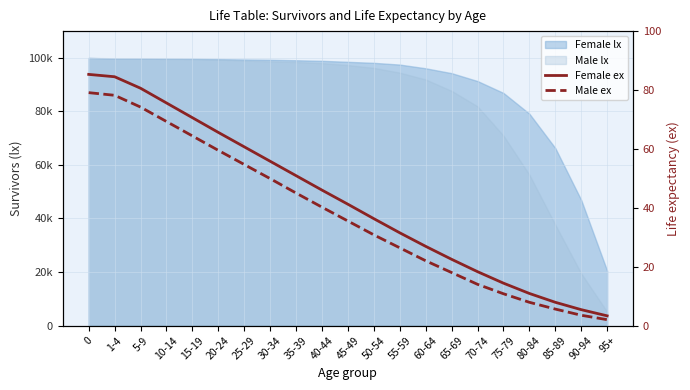

Is it true that Female ex equals 41.2 at 45-49?

True